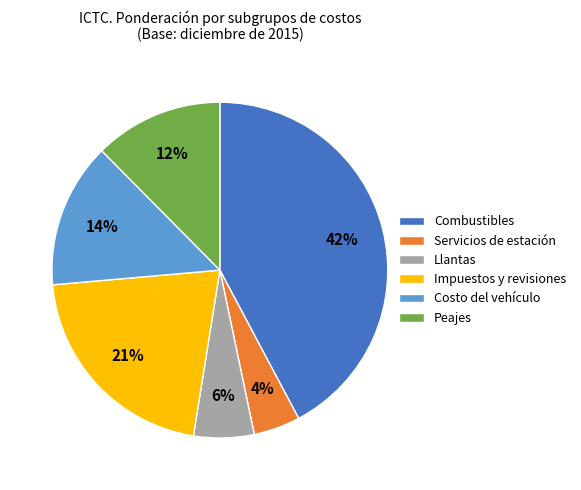

Between Combustibles and Llantas, which is larger?

Combustibles